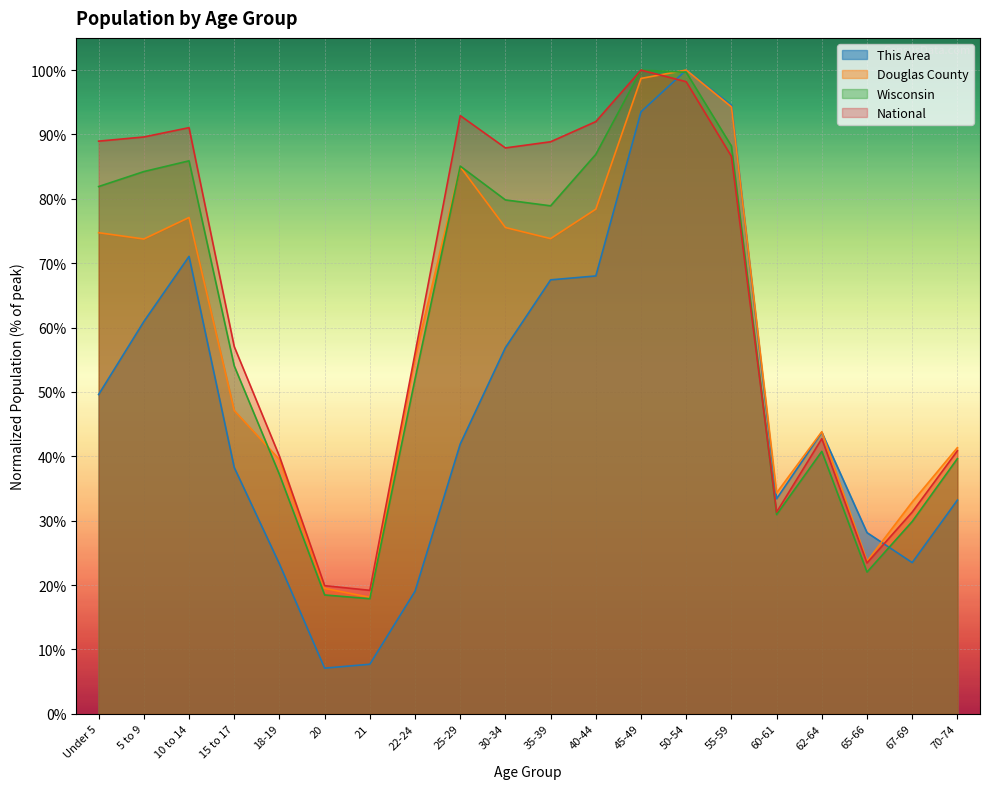

What is the sum of the Douglas County values at 18-19 and 5 to 9?

1.1